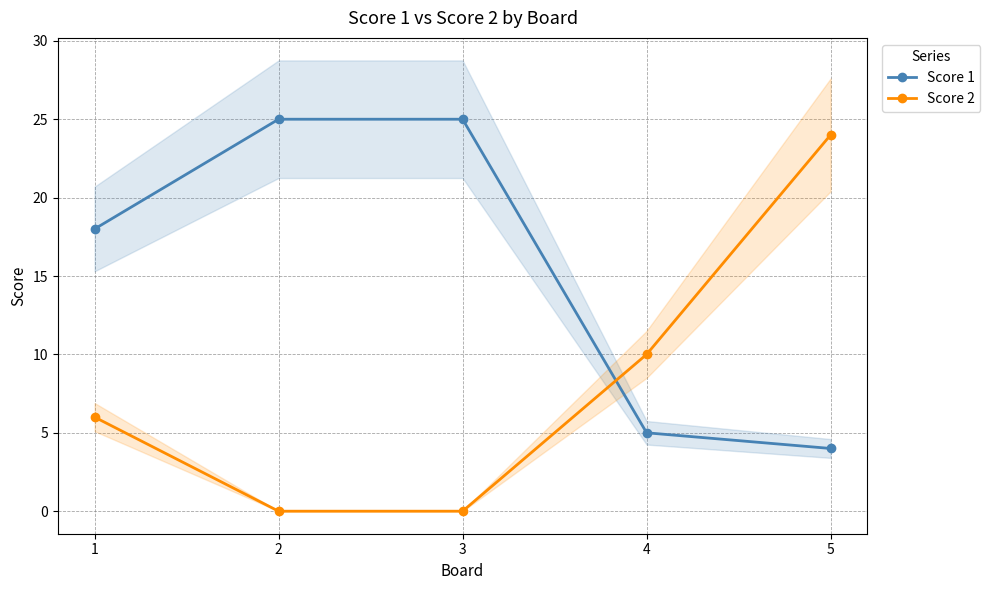

Reading left to right, what are all the values shown in this chart?

Score 1: 1=18	2=25	3=25	4=5	5=4
Score 2: 1=6	2=0	3=0	4=10	5=24